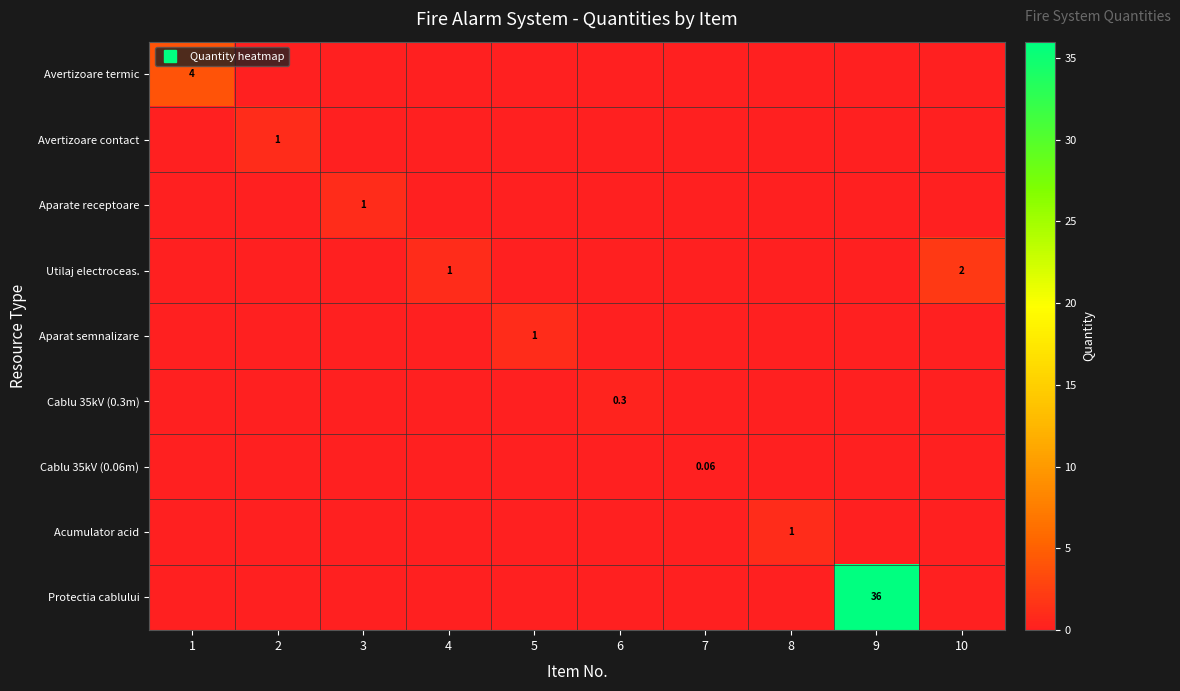

List the labels in order of Avertizoare termic value, largest first.

1, 2, 3, 4, 5, 6, 7, 8, 9, 10